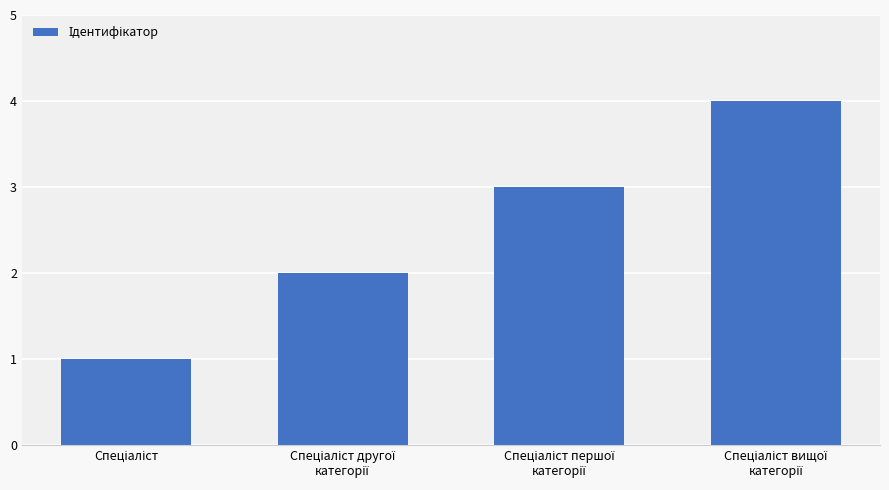

How many values are between 2 and 4?

3